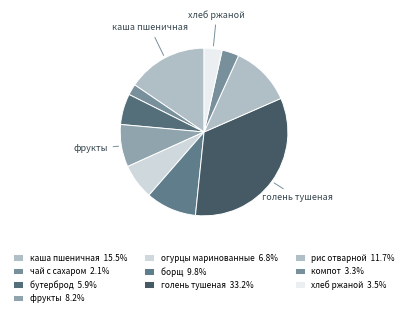

Which slice is the largest?

голень тушеная